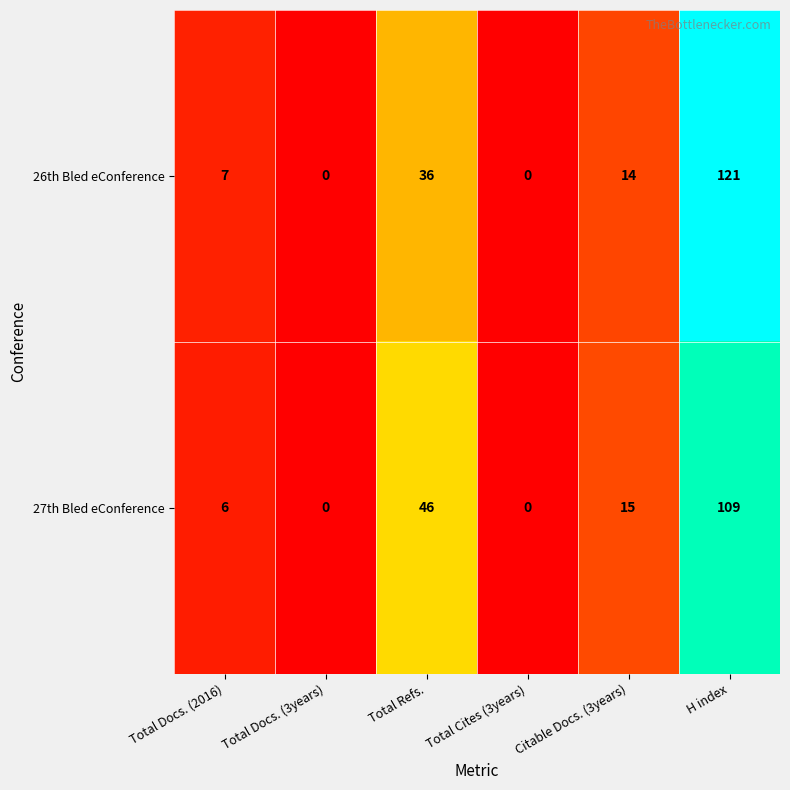

At Total Docs. (2016), list the series in order from smallest to largest.

27th Bled eConference, 26th Bled eConference